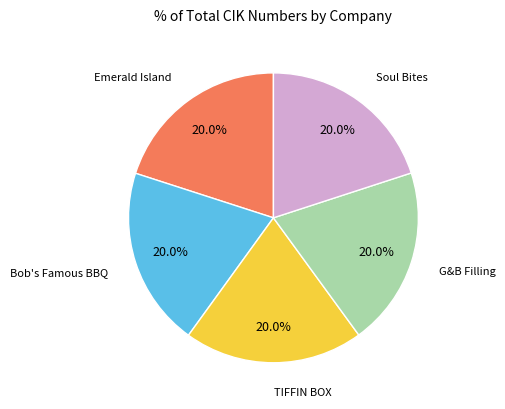

What is the ratio of the value at Emerald Island to the value at Soul Bites?

1.0